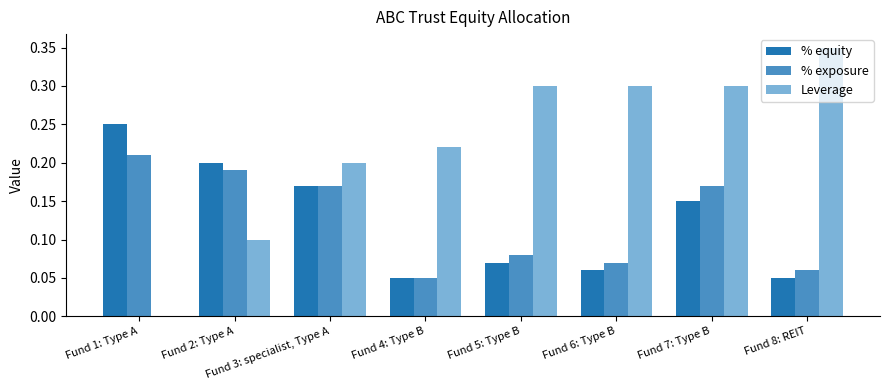

Which series has the widest spread of values?

Leverage